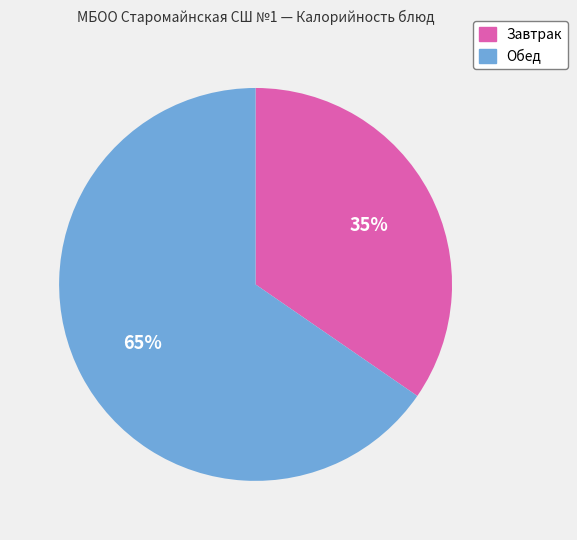

To the nearest percent, what is the average slice percentage?

50%